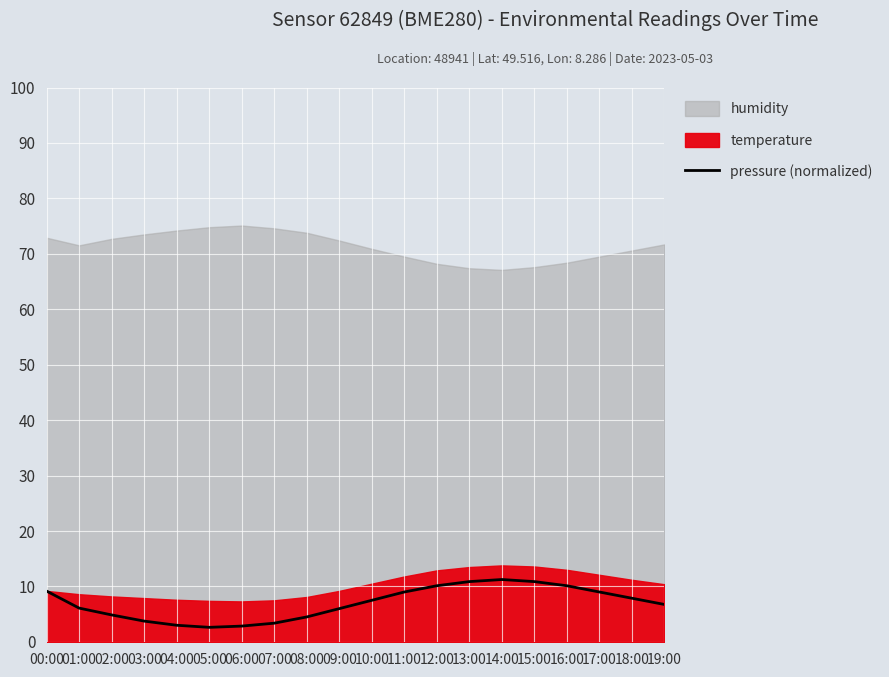

True or false: the data shows 9.0 at 17:00.

True